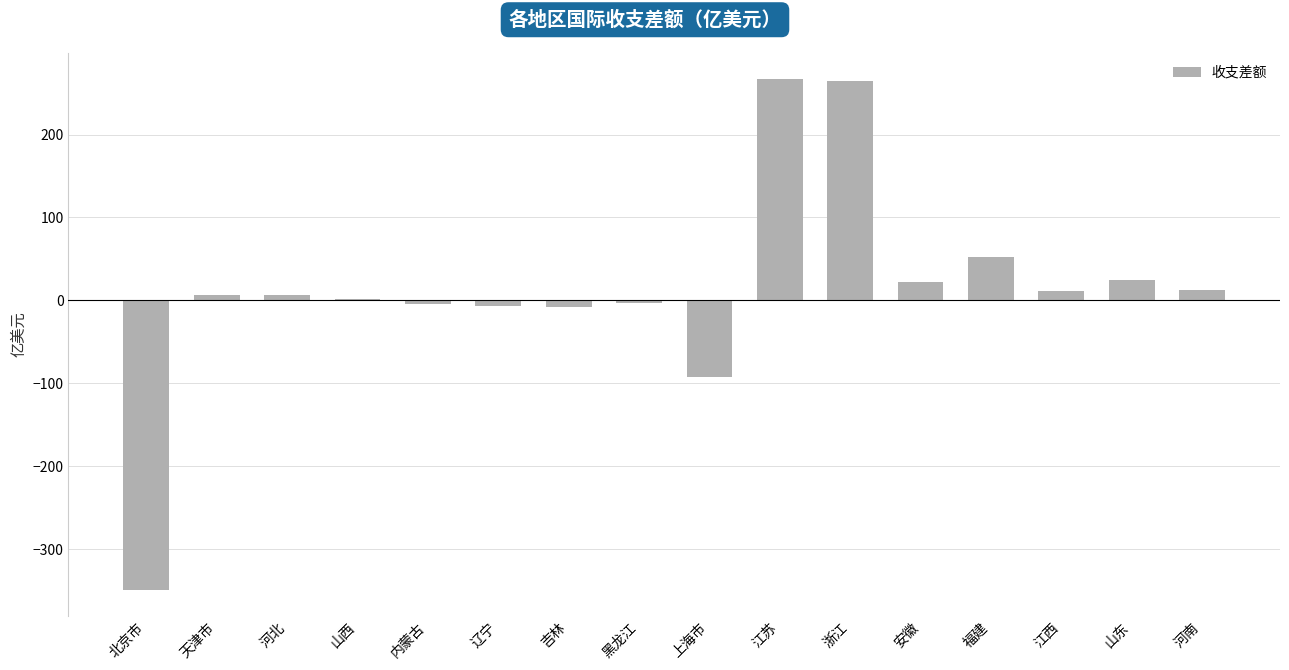

Which has a higher value, 河南 or 黑龙江?

河南